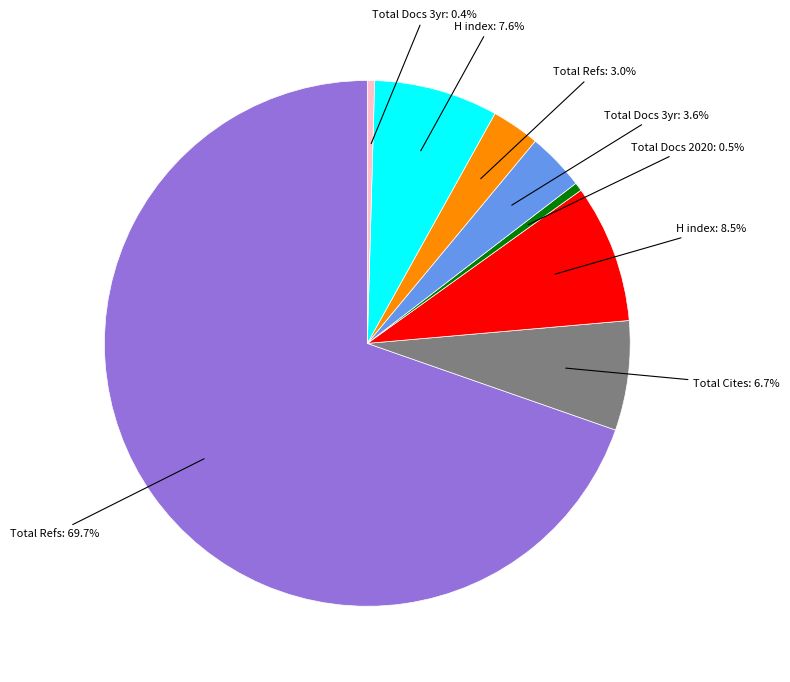

Is there a majority slice in this chart?

Yes